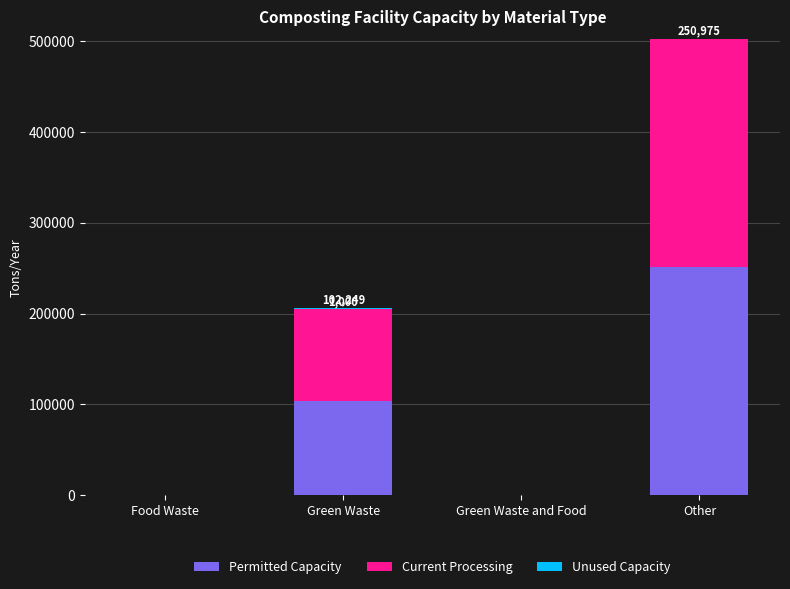

Are the bars grouped side by side (vs. stacked)?

No